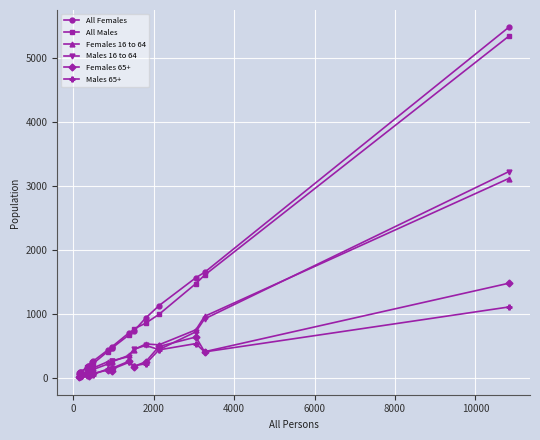

True or false: All Females has more than 0 points higher than both neighbors.

True